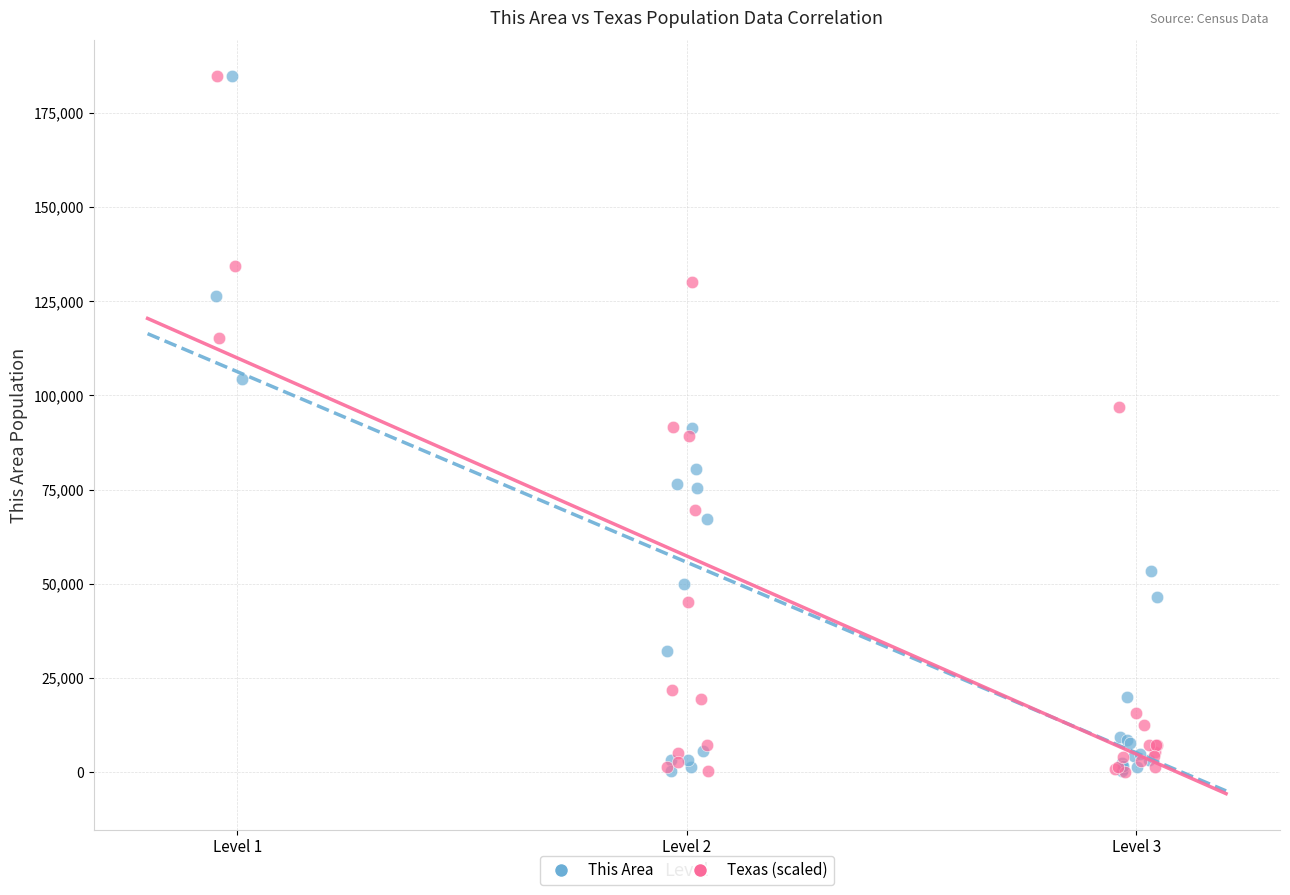

What are all the series names shown in the legend?

This Area, Texas (scaled)